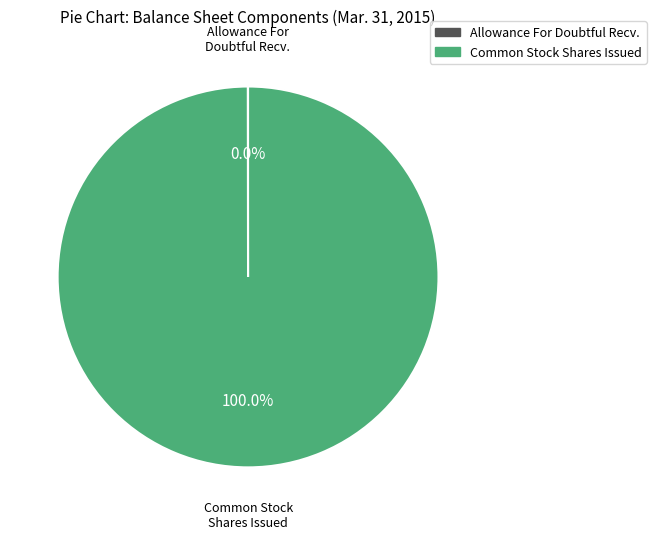

Is there any slice that represents more than half of the pie?

Yes